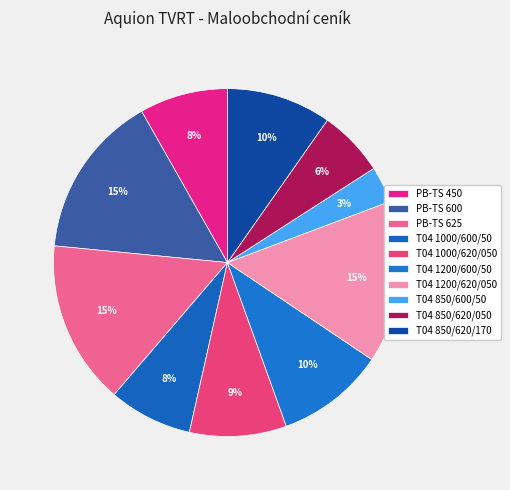

Count the number of slices in the pie.

10